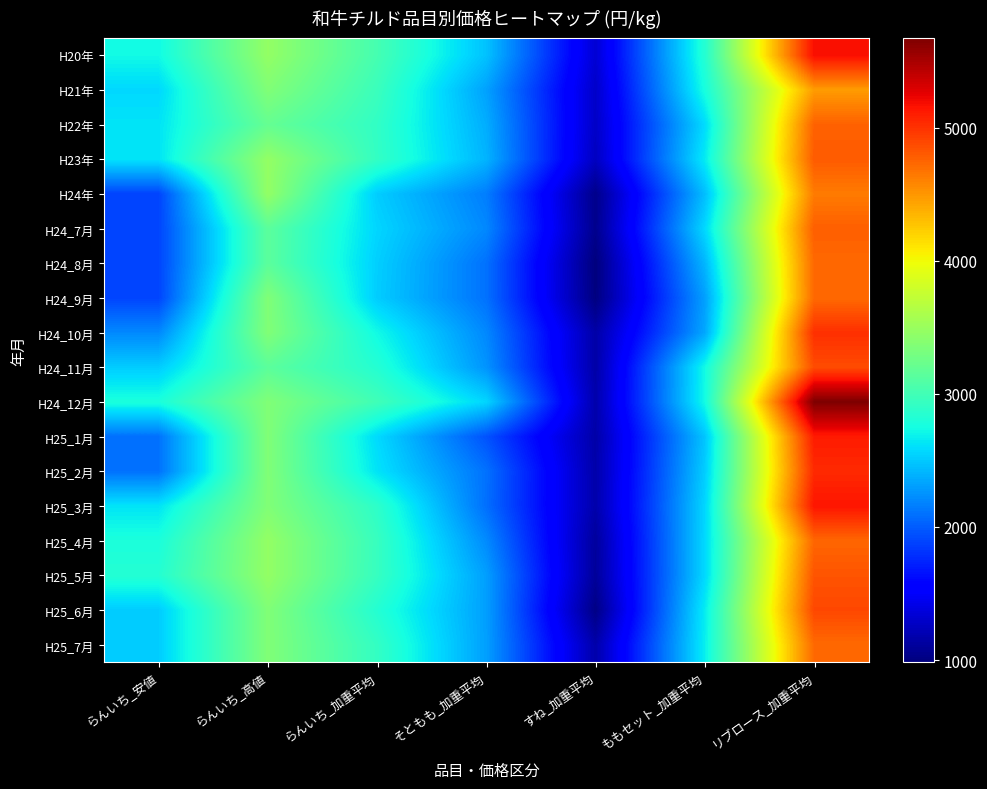

Reading left to right, extract all data points from this chart.

H20年: らんいち_安値=2730.0	らんいち_高値=3465.0	らんいち_加重平均=3024.0	そともも_加重平均=2470.0	すね_加重平均=1336.0	ももセット_加重平均=2836.0	リブロース_加重平均=5180.0
H21年: らんいち_安値=2573.0	らんいち_高値=3360.0	らんいち_加重平均=2962.0	そともも_加重平均=2321.0	すね_加重平均=1294.0	ももセット_加重平均=2765.0	リブロース_加重平均=4474.0
H22年: らんいち_安値=2625.0	らんいち_高値=3203.0	らんいち_加重平均=2909.0	そともも_加重平均=2375.0	すね_加重平均=1286.0	ももセット_加重平均=2586.0	リブロース_加重平均=4763.0
H23年: らんいち_安値=2625.0	らんいち_高値=3465.0	らんいち_加重平均=2919.0	そともも_加重平均=2405.4	すね_加重平均=1256.5	ももセット_加重平均=2657.5	リブロース_加重平均=4795.4
H24年: らんいち_安値=1890.0	らんいち_高値=3465.0	らんいち_加重平均=2521.1	そともも_加重平均=2154.8	すね_加重平均=1038.2	ももセット_加重平均=2449.9	リブロース_加重平均=4636.3
H24_7月: らんいち_安値=1890.0	らんいち_高値=3150.0	らんいち_加重平均=2561.5	そともも_加重平均=2204.6	すね_加重平均=1049.9	ももセット_加重平均=2572.3	リブロース_加重平均=4777.7
H24_8月: らんいち_安値=1890.0	らんいち_高値=3150.0	らんいち_加重平均=2530.3	そともも_加重平均=2099.6	すね_加重平均=986.6	ももセット_加重平均=2415.0	リブロース_加重平均=4725.5
H24_9月: らんいち_安値=1890.0	らんいち_高値=3360.0	らんいち_加重平均=2519.7	そともも_加重平均=2100.3	すね_加重平均=997.3	ももセット_加重平均=2310.0	リブロース_加重平均=4725.4
H24_10月: らんいち_安値=2205.0	らんいち_高値=3360.0	らんいち_加重平均=2729.8	そともも_加重平均=2204.8	すね_加重平均=1154.6	ももセット_加重平均=2346.6	リブロース_加重平均=5013.7
H24_11月: らんいち_安値=2520.0	らんいち_高値=3150.0	らんいち_加重平均=2835.2	そともも_加重平均=2257.6	すね_加重平均=1155.0	ももセット_加重平均=2730.4	リブロース_加重平均=4872.3
H24_12月: らんいち_安値=2782.5	らんいち_高値=3360.0	らんいち_加重平均=2992.3	そともも_加重平均=2561.7	すね_加重平均=1176.1	ももセット_加重平均=2735.4	リブロース_加重平均=5674.8
H25_1月: らんいち_安値=2100.0	らんいち_高値=3360.0	らんいち_加重平均=2582.7	そともも_加重平均=1956.6	すね_加重平均=1158.3	ももセット_加重平均=2483.3	リブロース_加重平均=5113.2
H25_2月: らんいち_安値=2100.0	らんいち_高値=3360.0	らんいち_加重平均=2625.4	そともも_加重平均=2099.8	すね_加重平均=1166.1	ももセット_加重平均=2520.3	リブロース_加重平均=5039.9
H25_3月: らんいち_安値=2625.0	らんいち_高値=3360.0	らんいち_加重平均=2887.2	そともも_加重平均=2089.7	すね_加重平均=1170.5	ももセット_加重平均=2561.7	リブロース_加重平均=5144.6
H25_4月: らんいち_安値=2782.5	らんいち_高値=3465.0	らんいち_加重平均=2944.9	そともも_加重平均=2215.4	すね_加重平均=1113.3	ももセット_加重平均=2572.4	リブロース_加重平均=4740.5
H25_5月: らんいち_安値=2835.0	らんいち_高値=3465.0	らんいち_加重平均=2940.0	そともも_加重平均=2309.7	すね_加重平均=1102.6	ももセット_加重平均=2572.8	リブロース_加重平均=4829.7
H25_6月: らんいち_安値=2520.0	らんいち_高値=3360.0	らんいち_加重平均=2835.5	そともも_加重平均=2309.6	すね_加重平均=1018.3	ももセット_加重平均=2662.2	リブロース_加重平均=4893.2
H25_7月: らんいち_安値=2520.0	らんいち_高値=3360.0	らんいち_加重平均=2919.4	そともも_加重平均=2310.1	すね_加重平均=1165.7	ももセット_加重平均=2677.2	リブロース_加重平均=4724.9